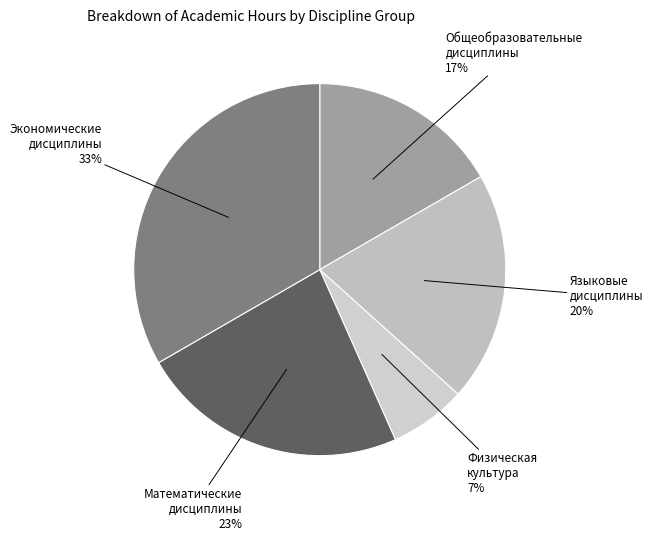

How many segments does this pie chart have?

5